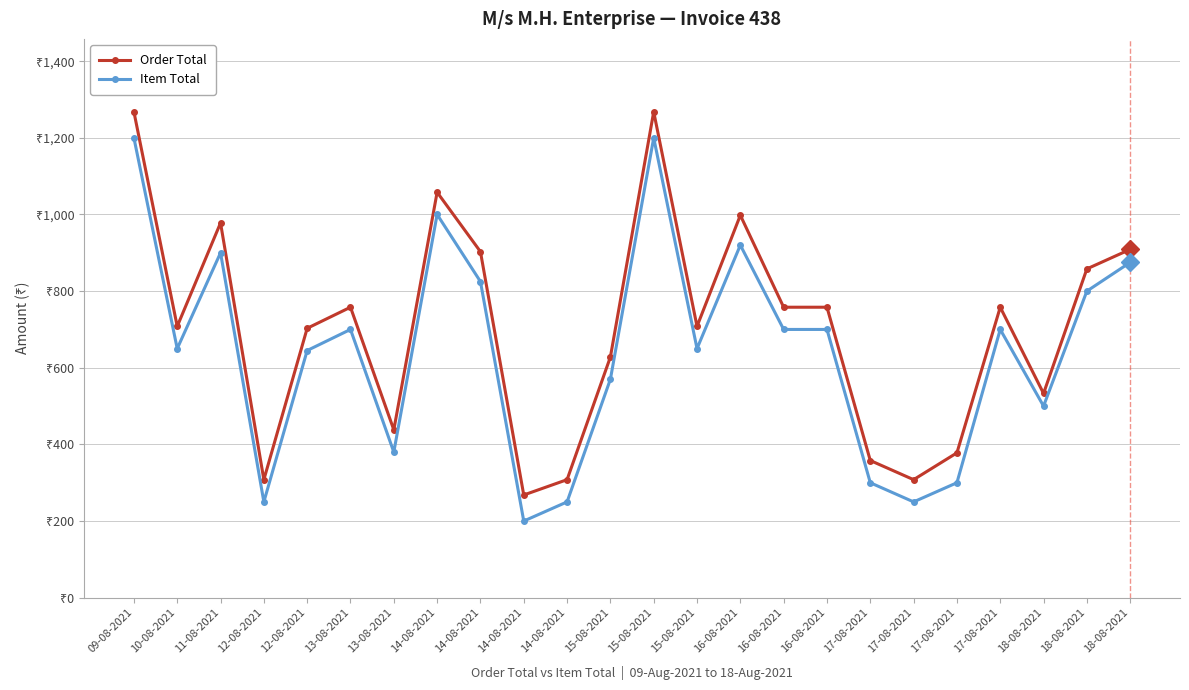

What are all the series names shown in the legend?

Order Total, Item Total